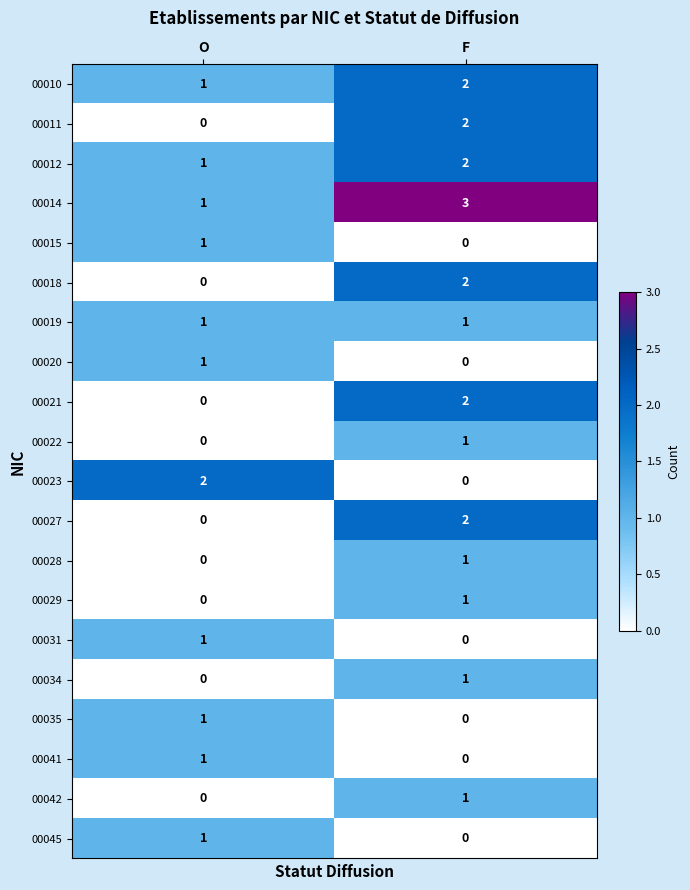

What is the total value across all series at O?

12